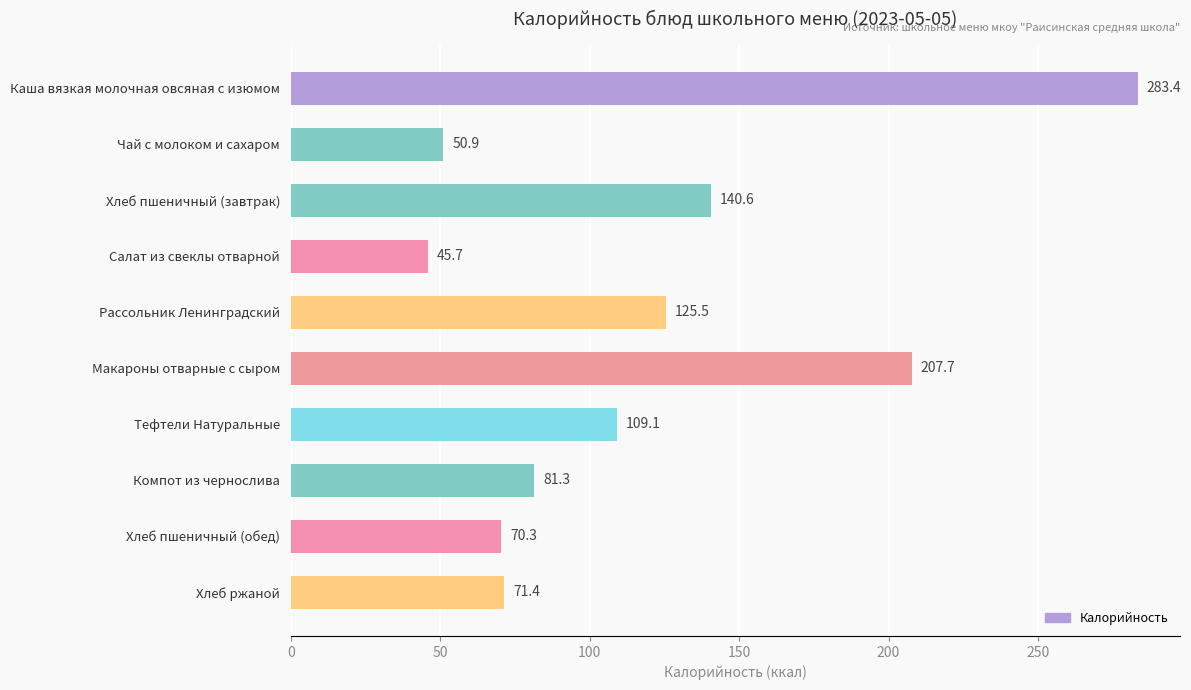

What is the value of the 10th bar from the top?

71.4